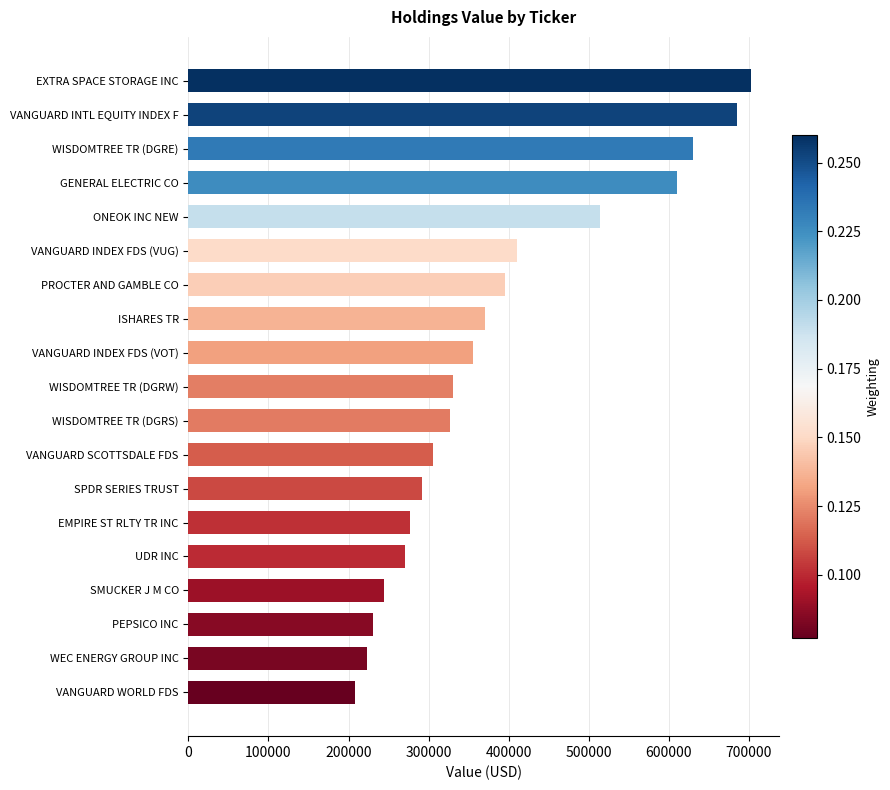

What is the change in value from VANGUARD INDEX FDS (VOT) to VANGUARD WORLD FDS?

-147000